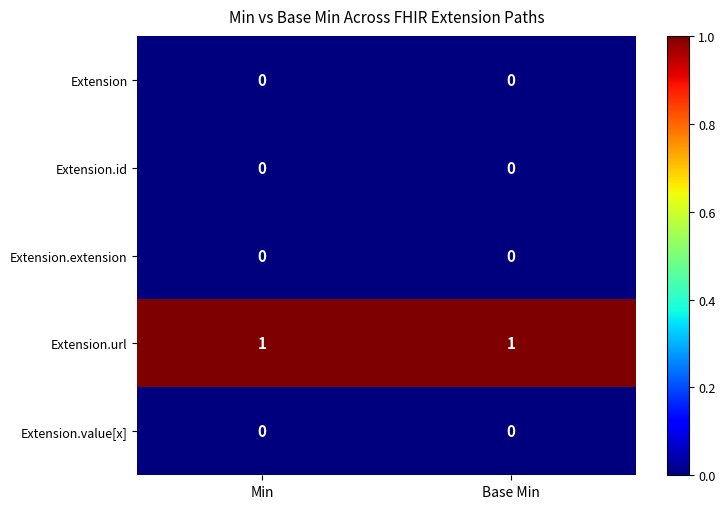

Which series has the largest total across all categories?

Extension.url